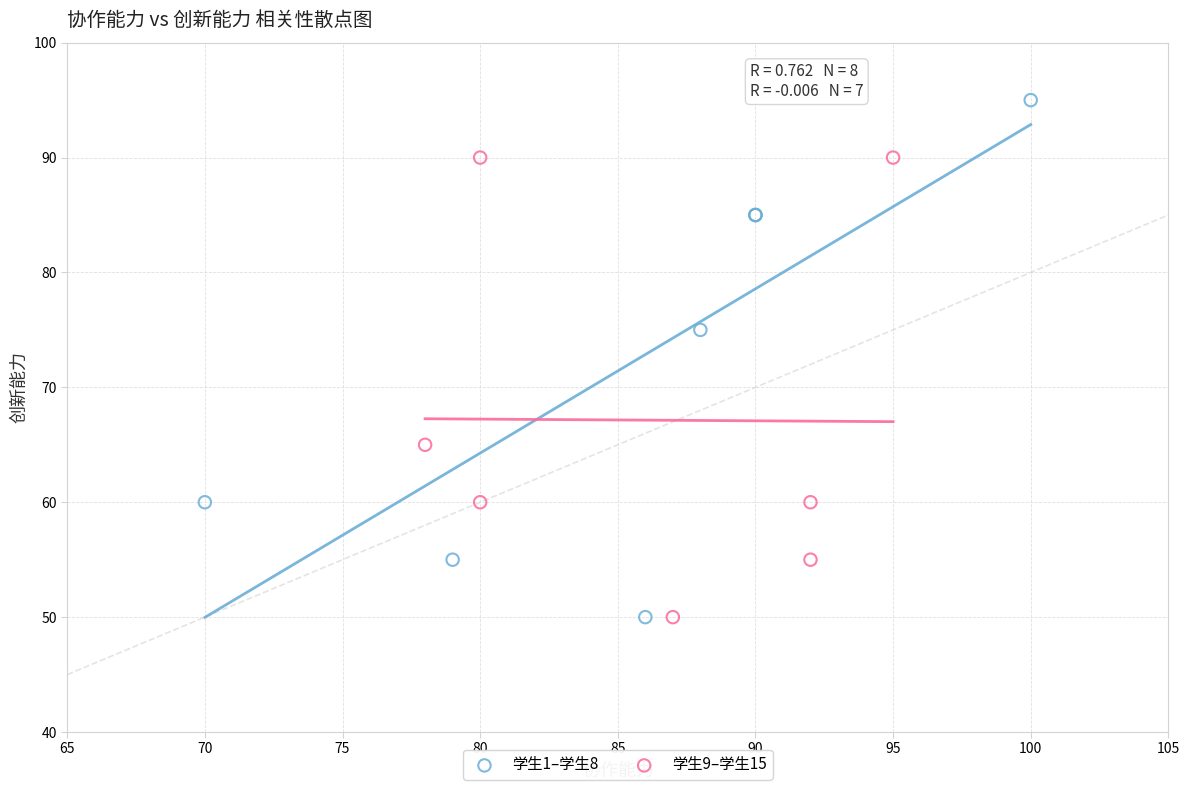

Which series has the widest spread of Y values?

学生1–学生8